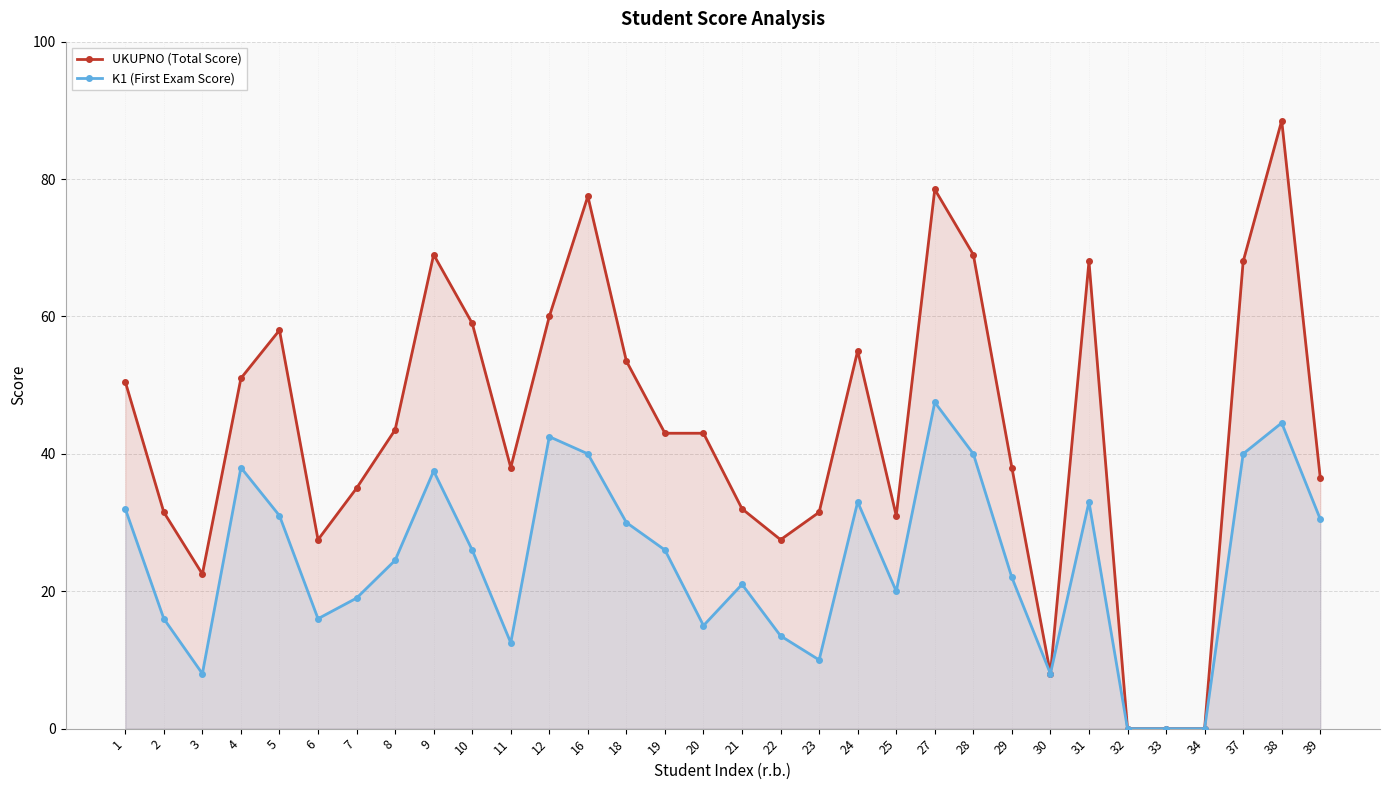

How many data points in K1 (First Exam Score) are above 26?

14